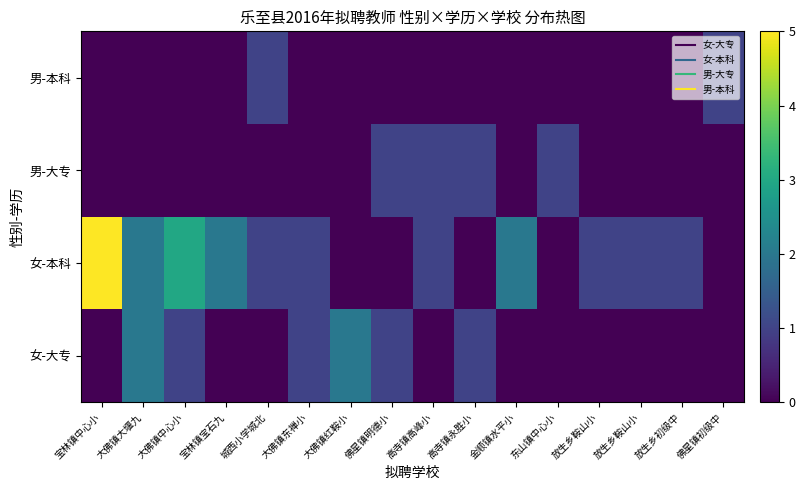

At which category is the sum across all series the highest?

宝林镇中心小